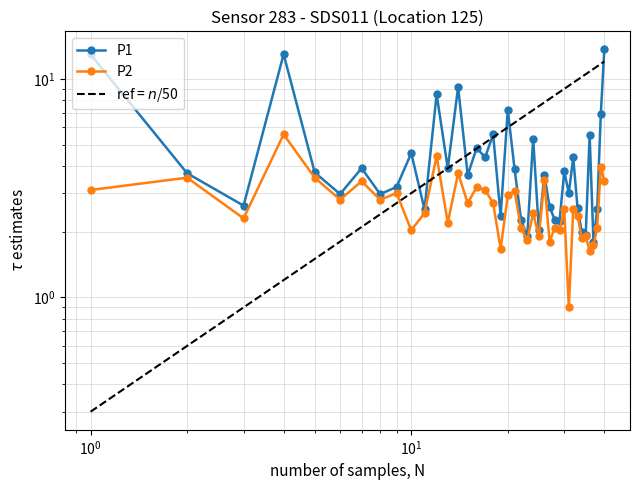

True or false: P1 and P2 cross at least once.

False